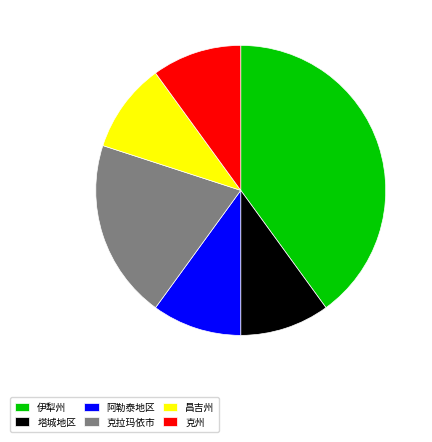

Which category has the biggest portion of the pie?

伊犁州